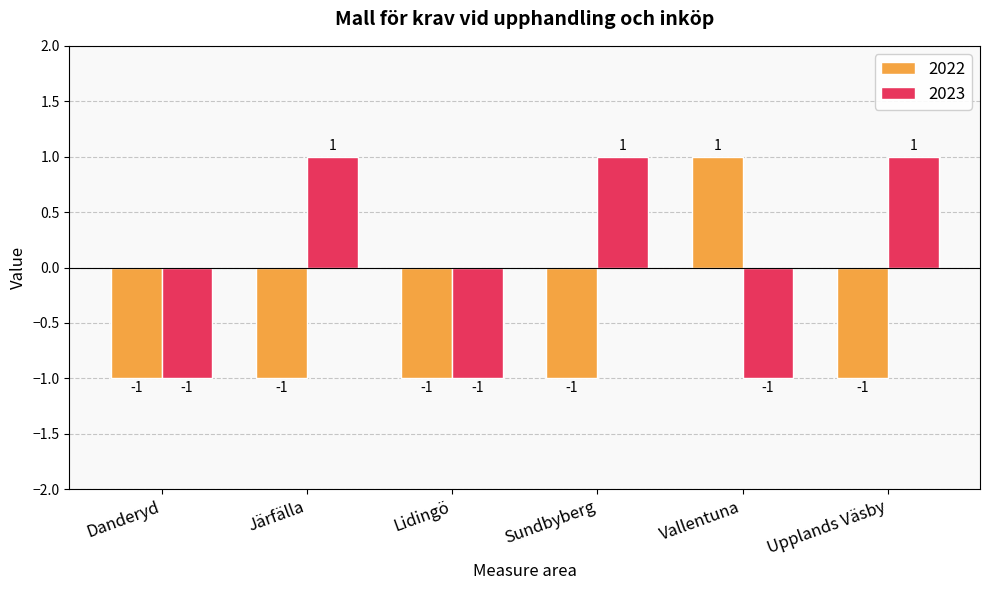

Rank the series at Upplands Väsby from highest to lowest value.

2023, 2022